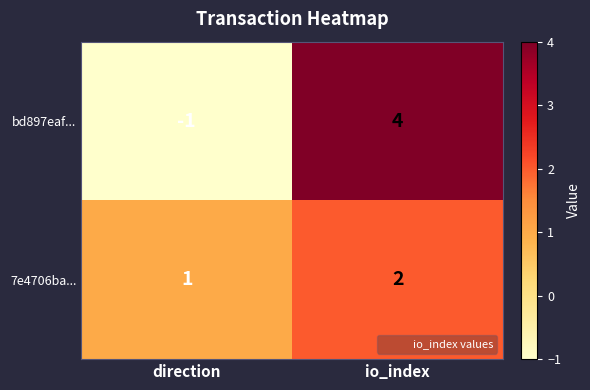

How many distinct data groups are displayed?

2